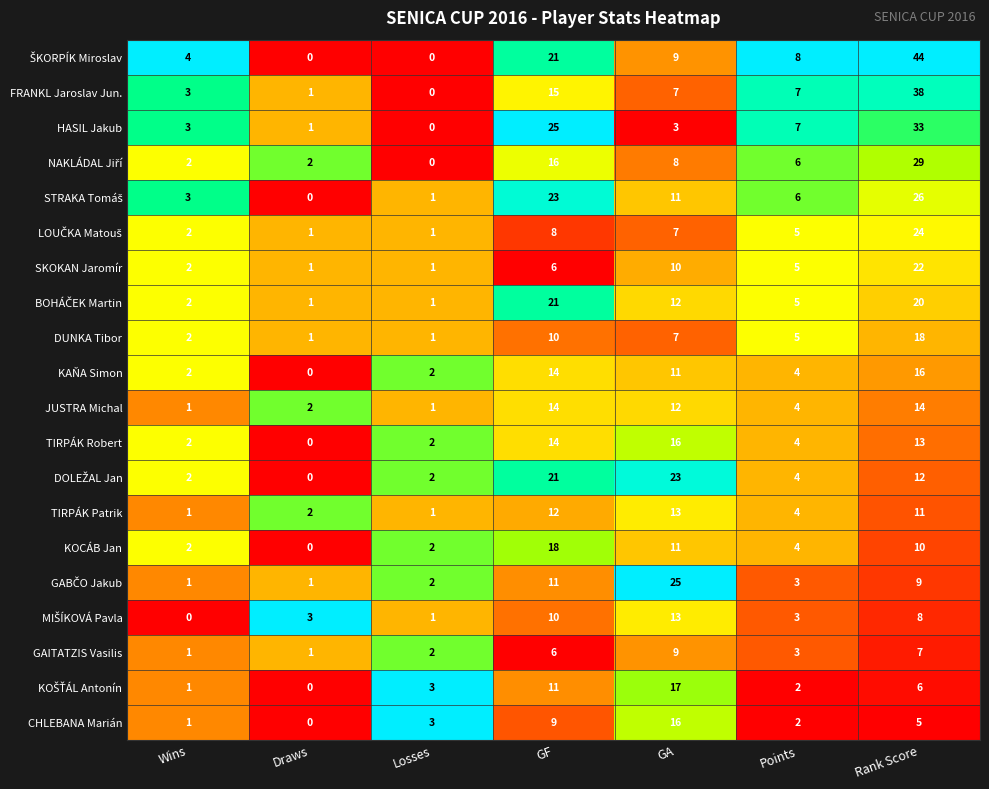

What is the sum of all SKOKAN Jaromír values?

47